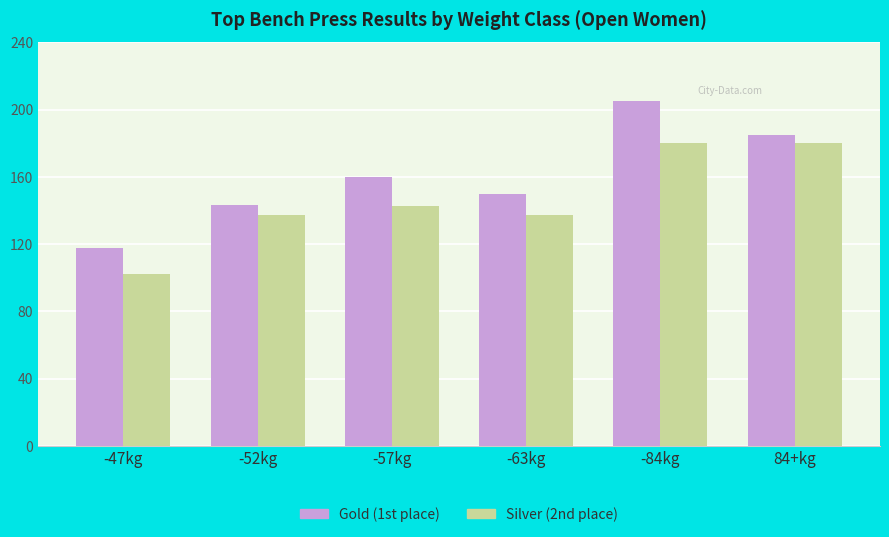

What is the difference between the maximum and minimum values in the Gold (1st place) series?

87.5